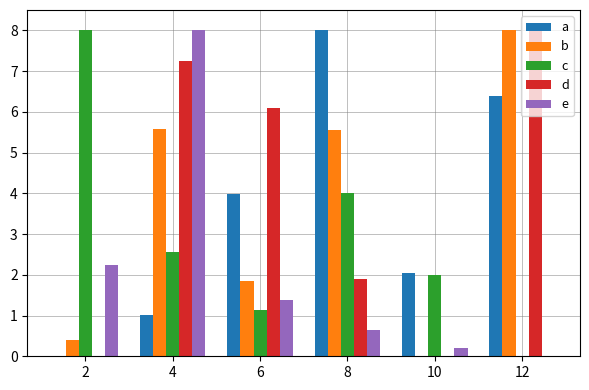

What is the sum of the e values at 4 and 8?

8.6